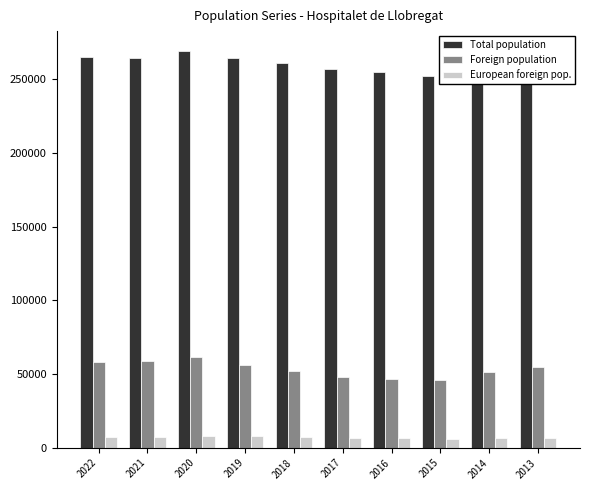

The value of Total population at 2018 is 261068. True or false?

True